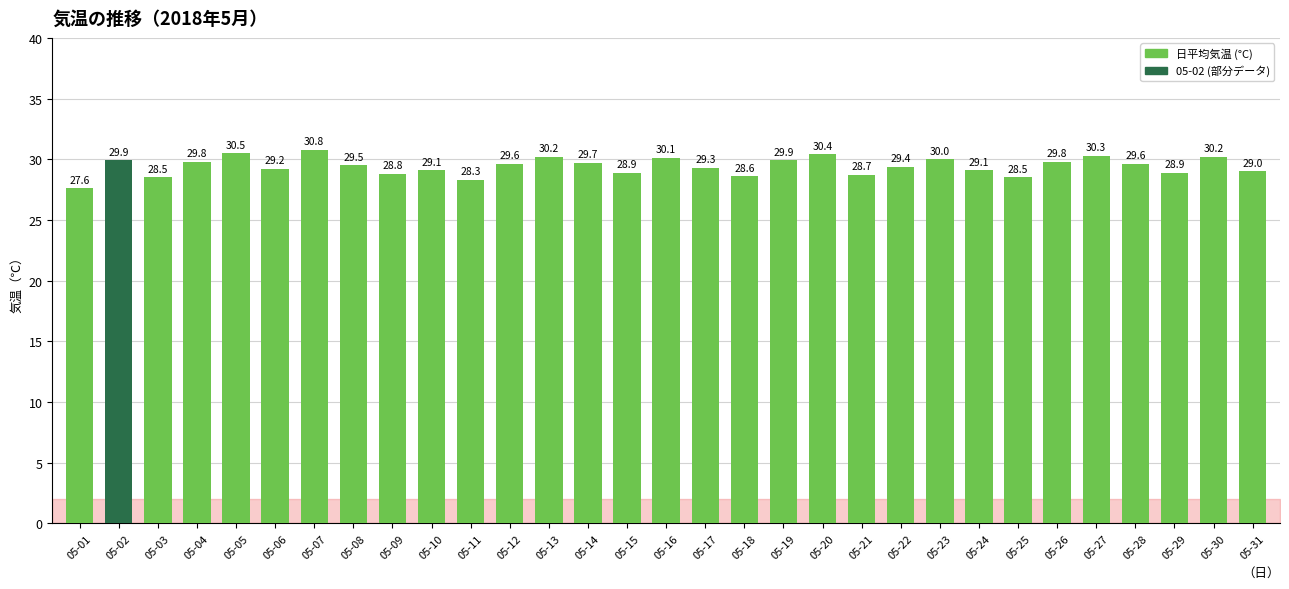

At which label does the data first exceed 29?

05-02